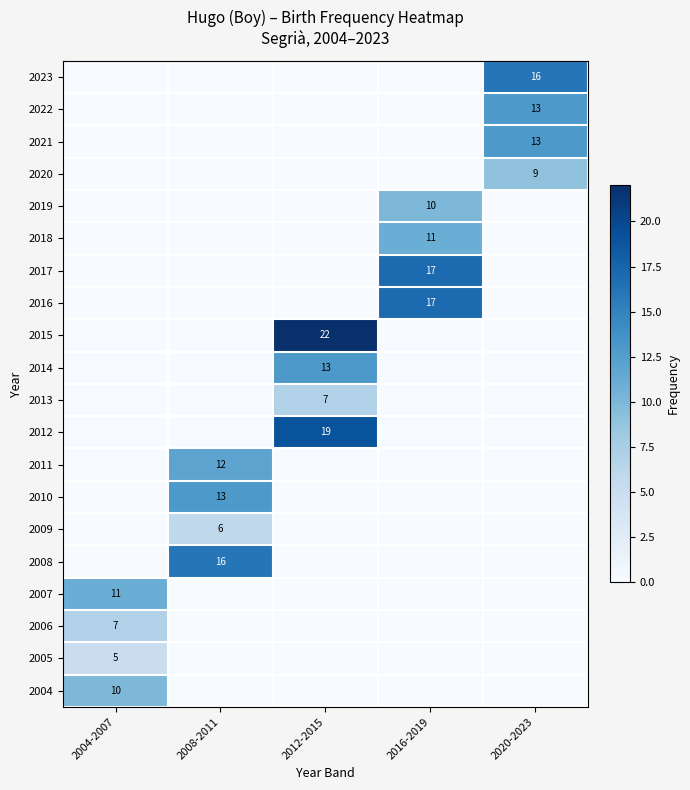

Rank the categories by 2014 value from highest to lowest.

2012-2015, 2004-2007, 2008-2011, 2016-2019, 2020-2023